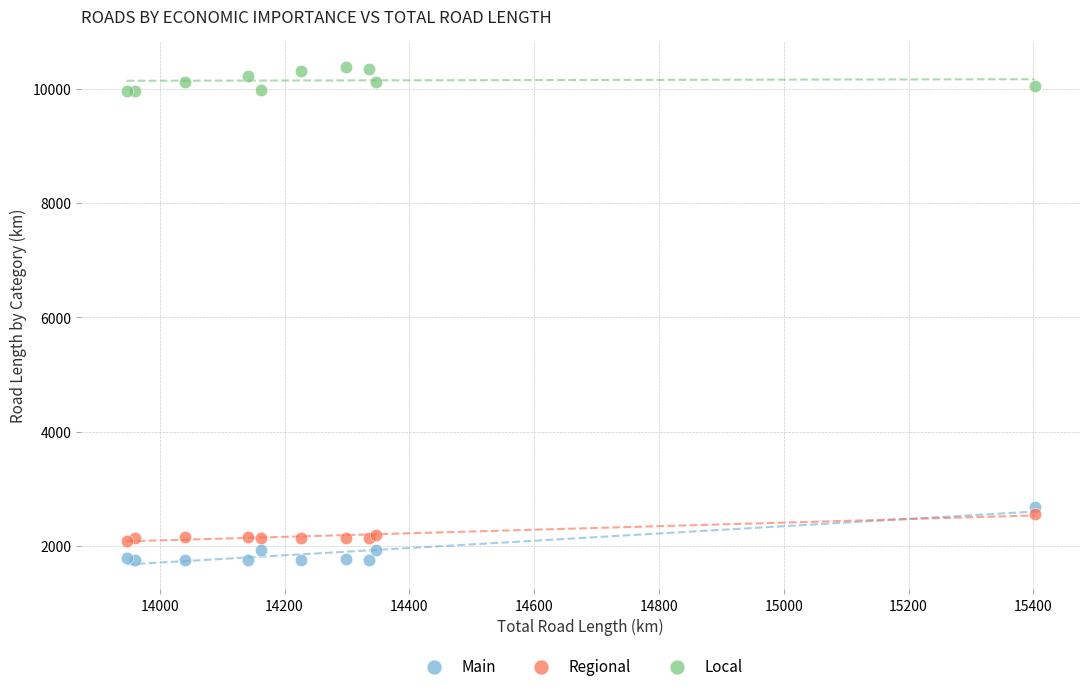

Across all series, what Y value is closest to 6074?

2682